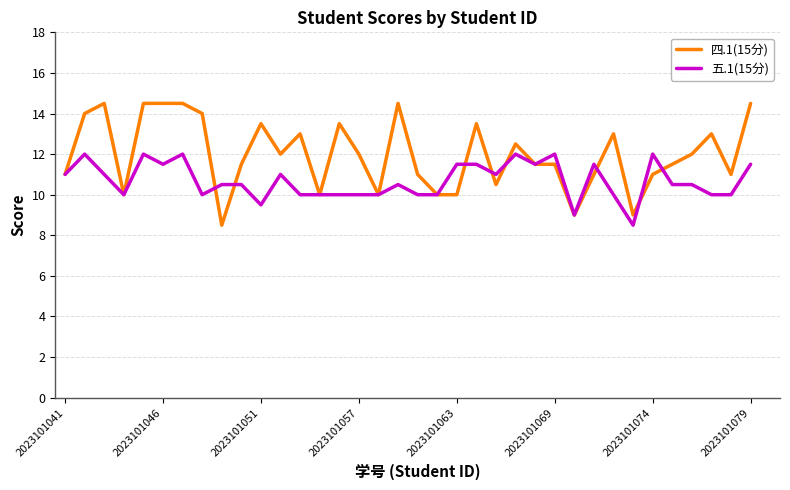

How many 五.1(15分) values are between 10 and 11?

21